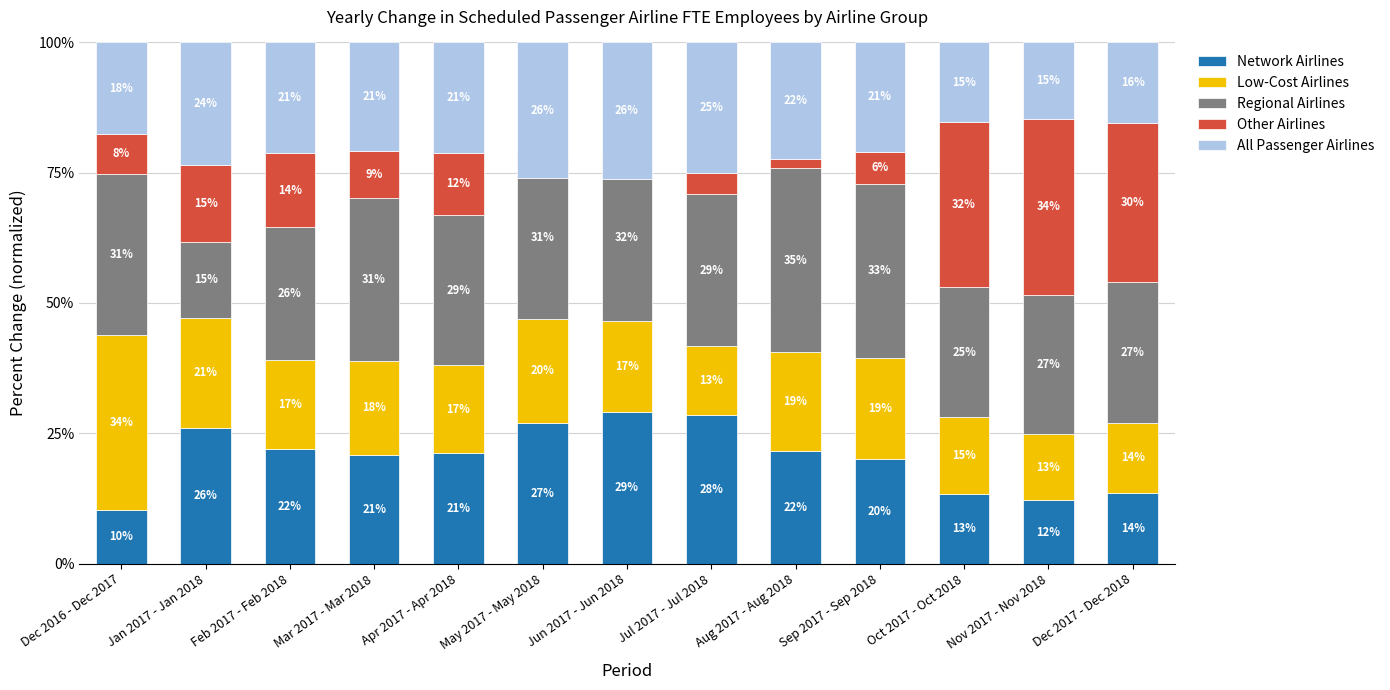

The value of Other Airlines at Feb 2017 - Feb 2018 is 2.9. True or false?

False